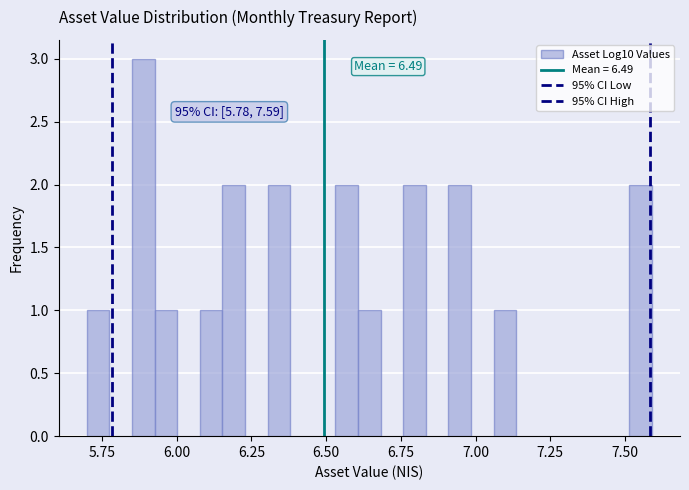

Around what value on the x-axis is the tallest bar? Give the approximate position of its centre, as read against the axis.

5.90